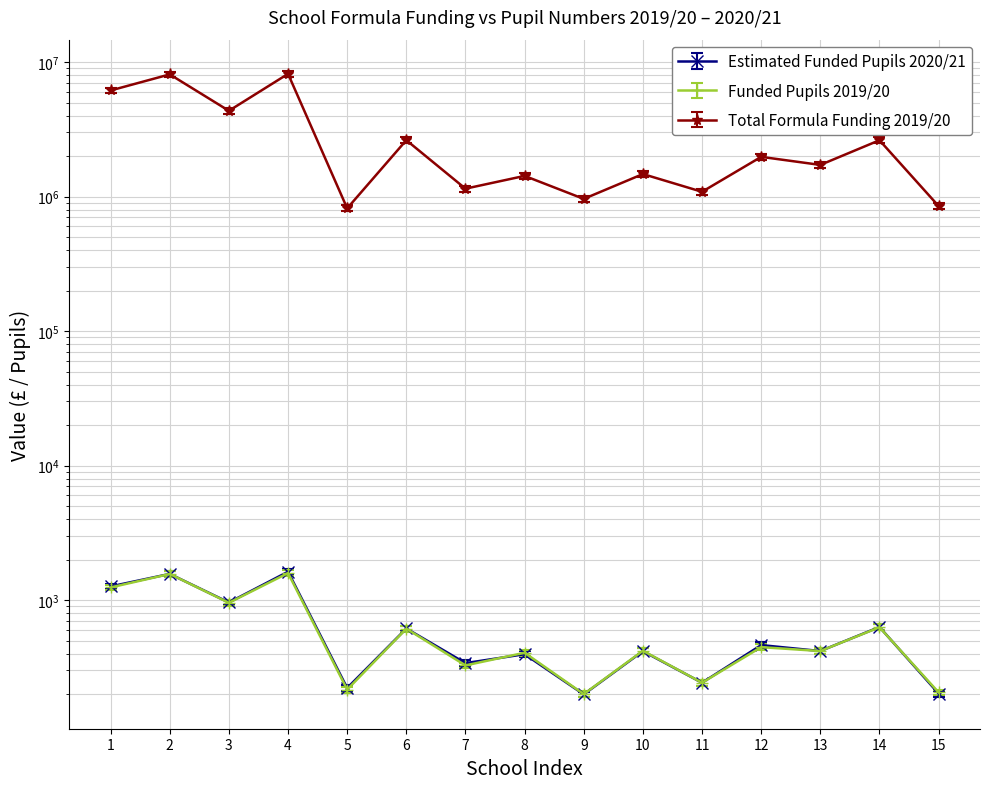

True or false: Total Formula Funding 2019/20 has more than 2 points higher than both neighbors.

True